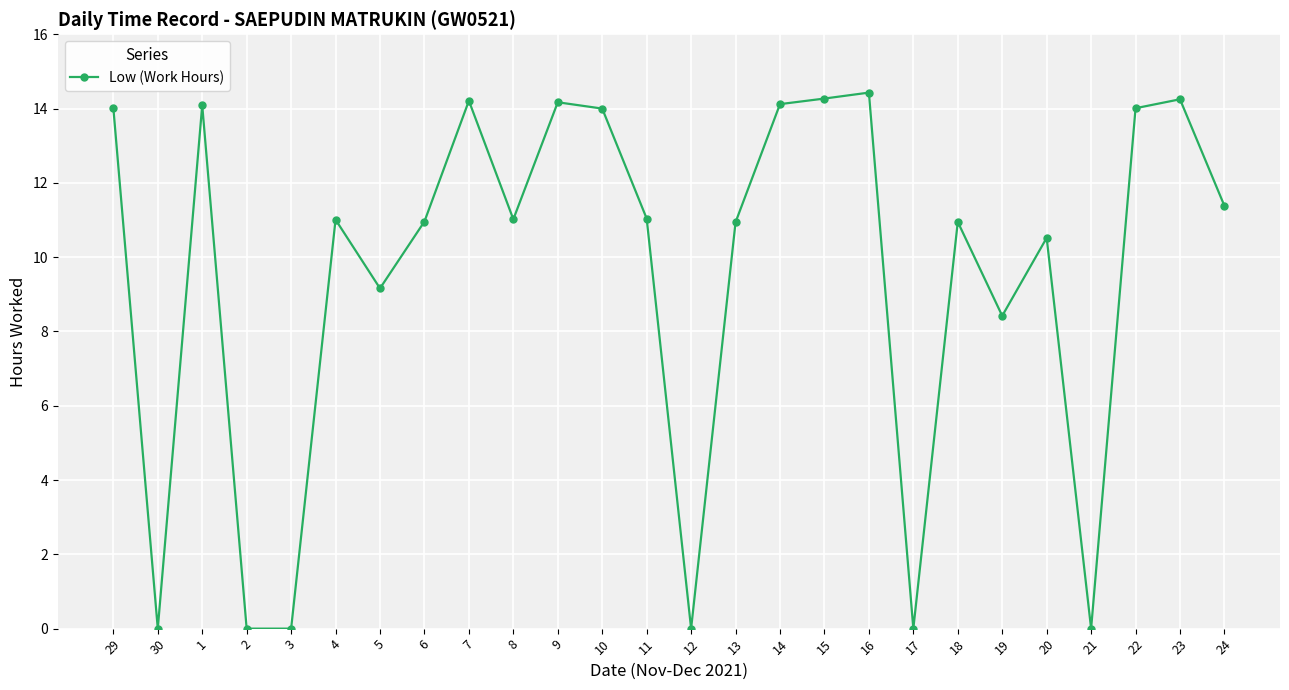

Where does the data first go above 11?

29